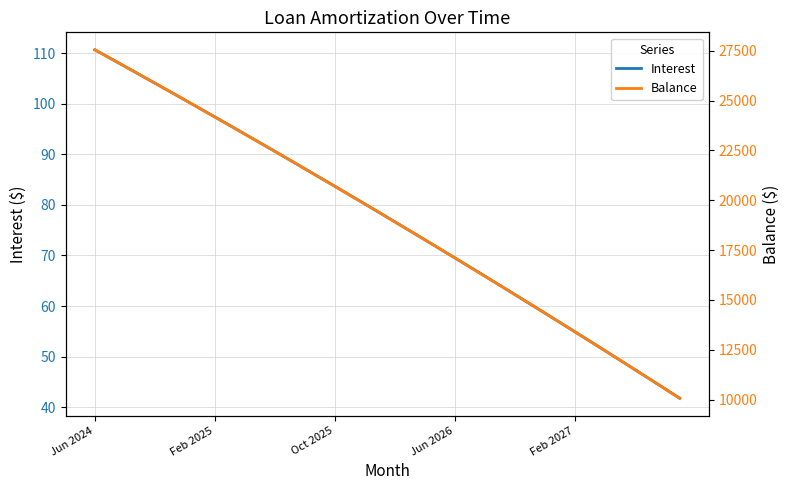

What is the value of the Balance point at the 8th from the left?

24609.0